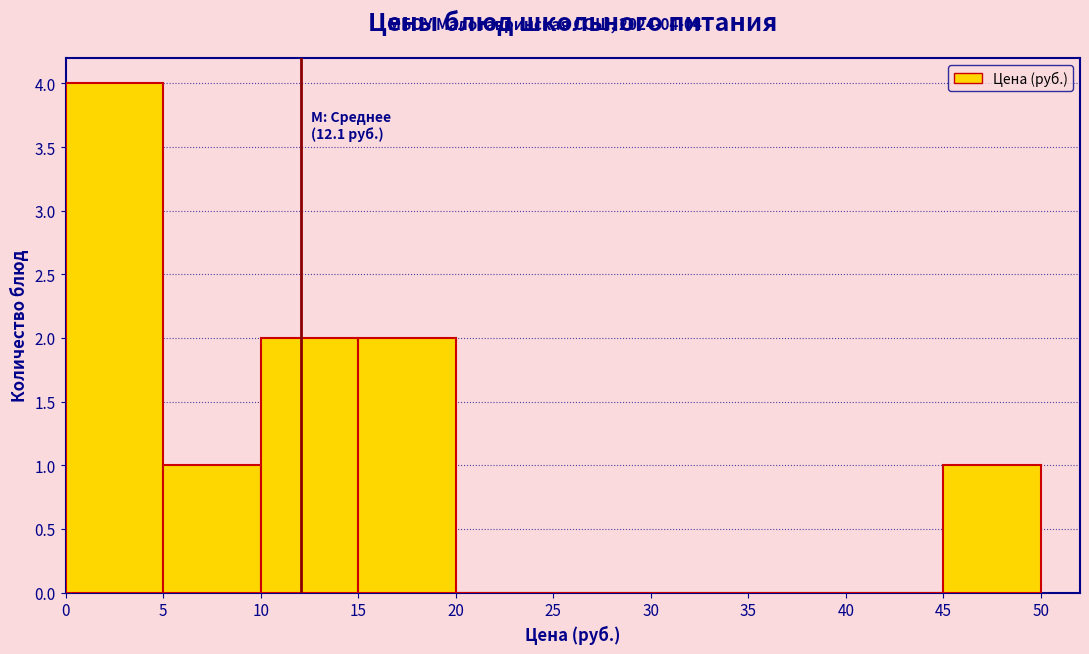

Which range on the x-axis has the tallest bar?

0 to 5